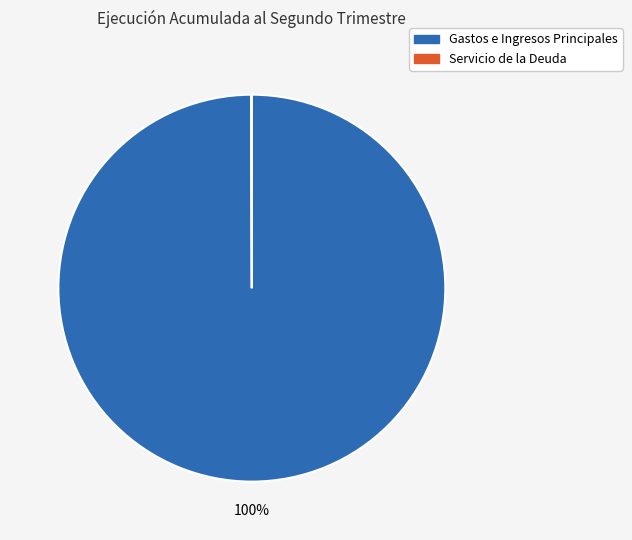

To the nearest percent, what is the difference between the largest and smallest slice percentages?

100%